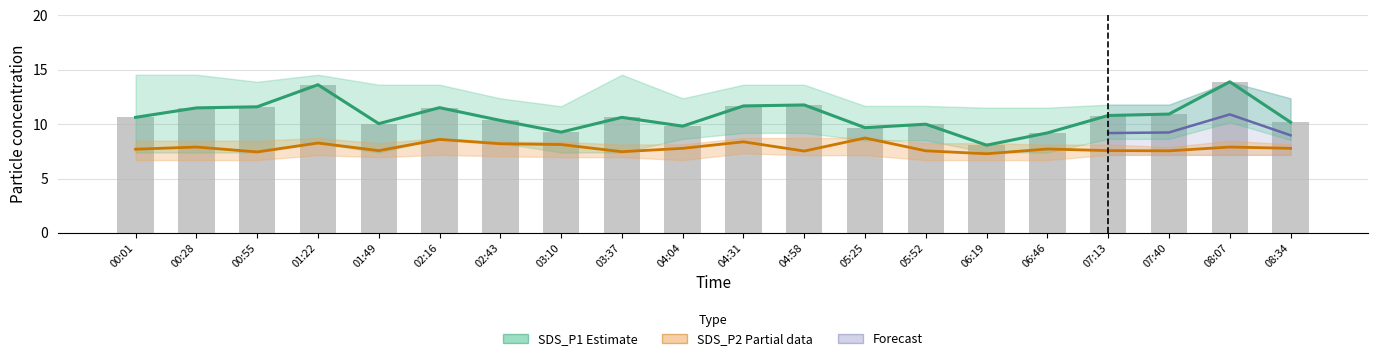

Is the value of SDS_P1 (Estimate) at 06:19 greater than the value of Raw SDS_P1 at 04:31?

No